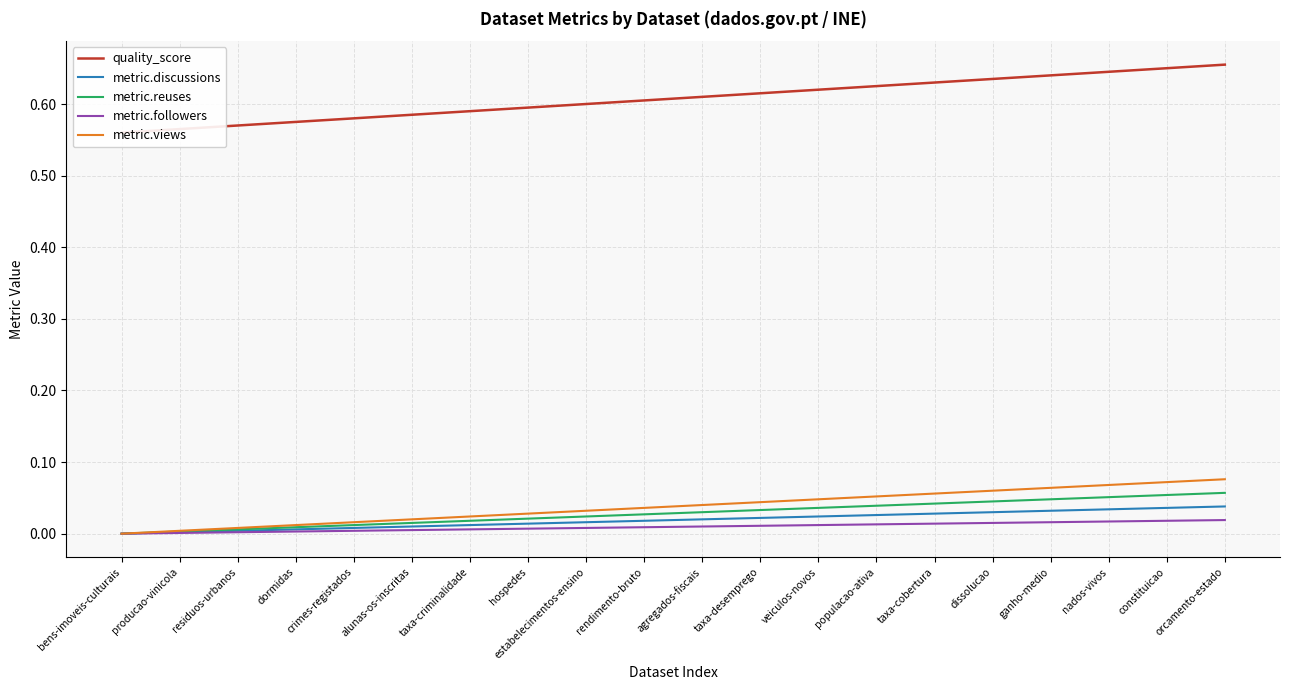

What are all the series names shown in the legend?

quality_score, metric.discussions, metric.reuses, metric.followers, metric.views